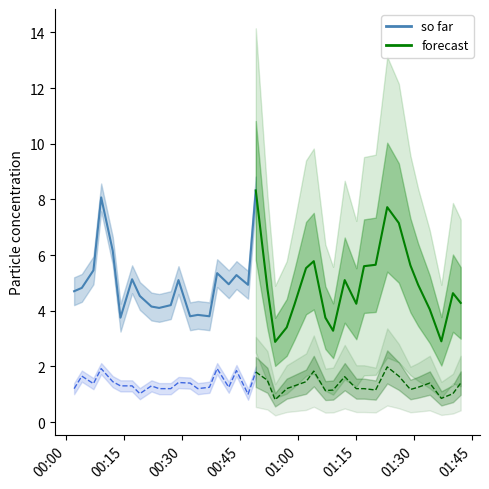

Where is the first local maximum for SDS_P1?

2022/05/29 00:09